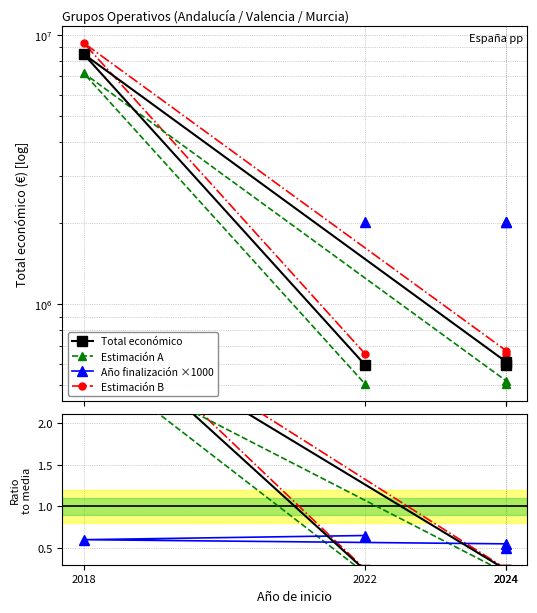

Where is Total económico nearest to the value 1?

2024